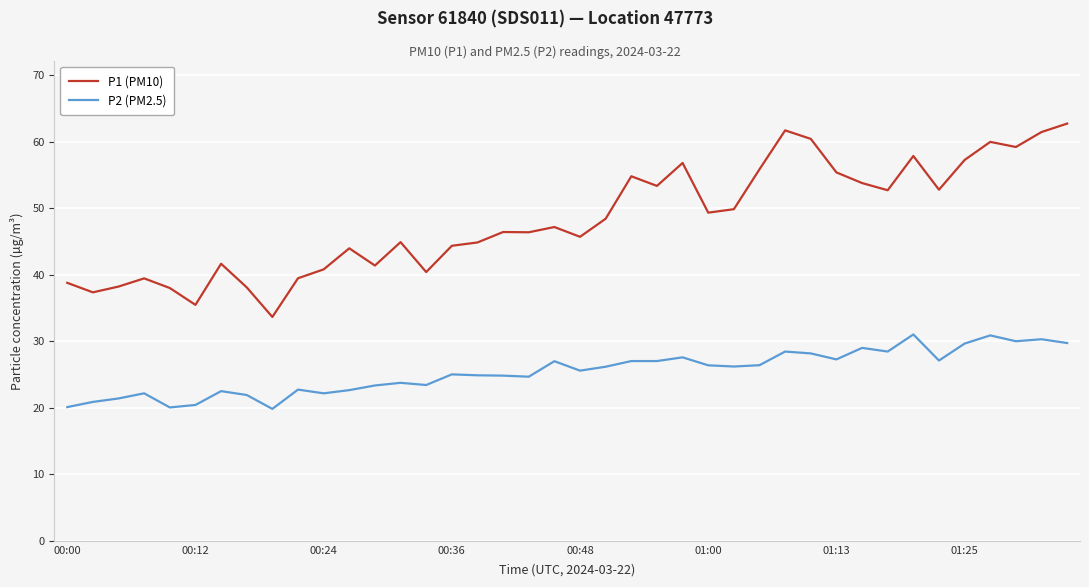

What is the difference between the maximum and second lowest values in the P2 (PM2.5) series?

11.0